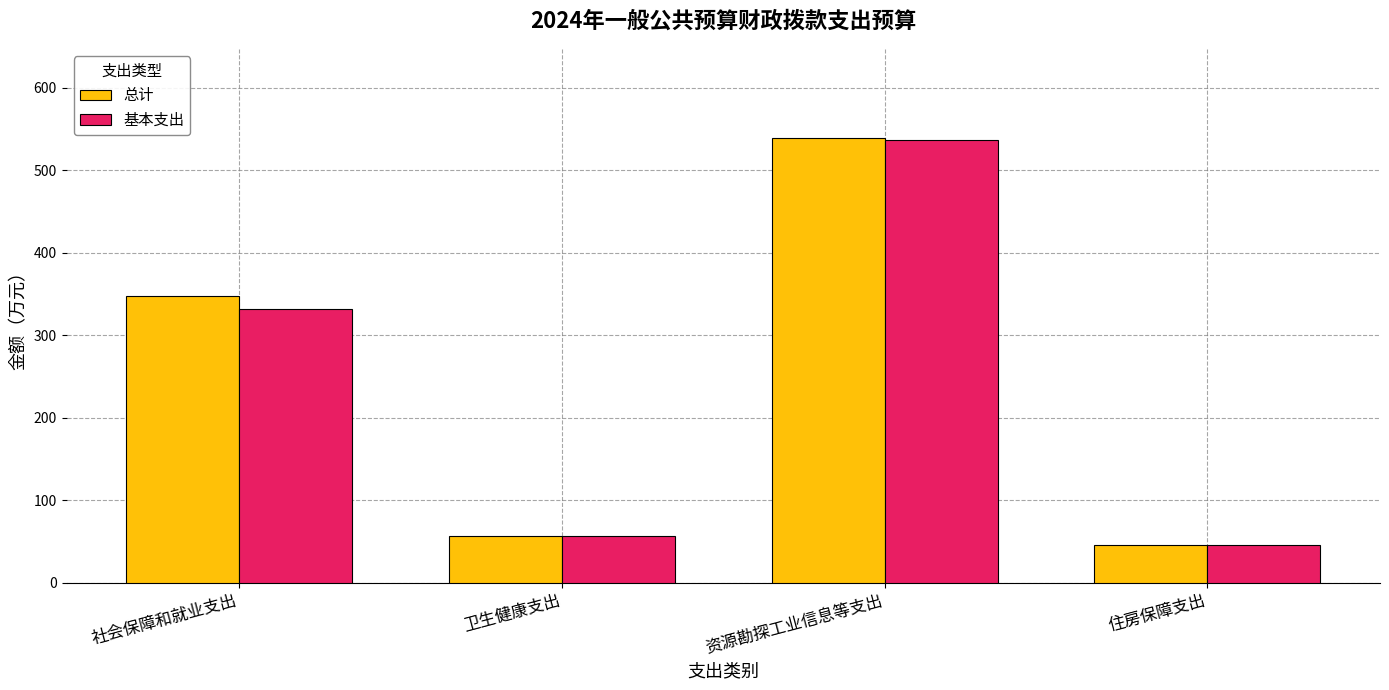

What is the average value of the 总计 series?

247.4